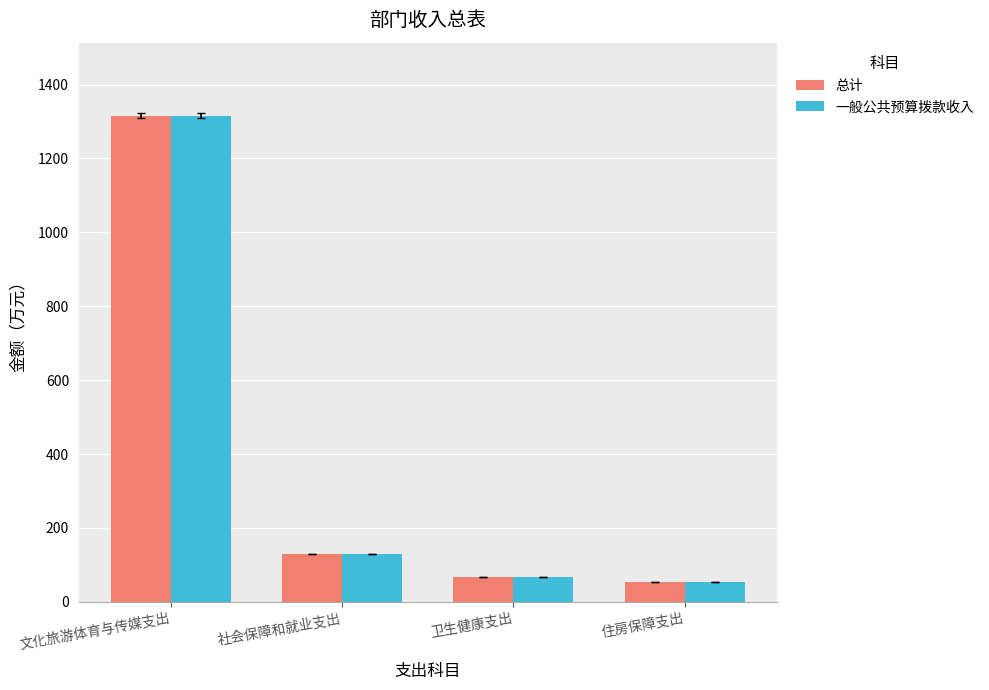

Which category has the lowest value across all series?

住房保障支出